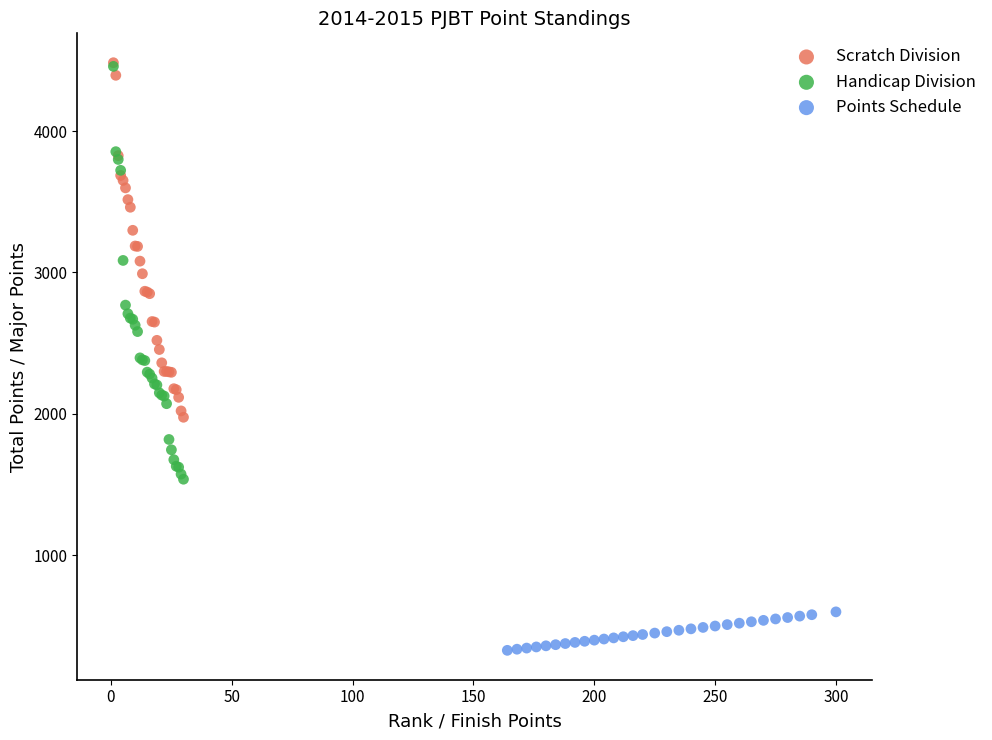

Which series reaches the minimum Y coordinate?

Points Schedule